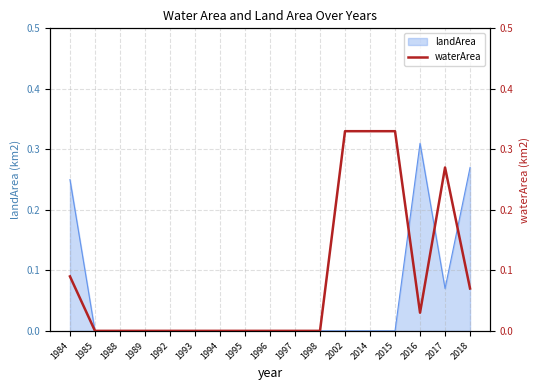

Is it true that landArea equals 0.0 at 2002?

True